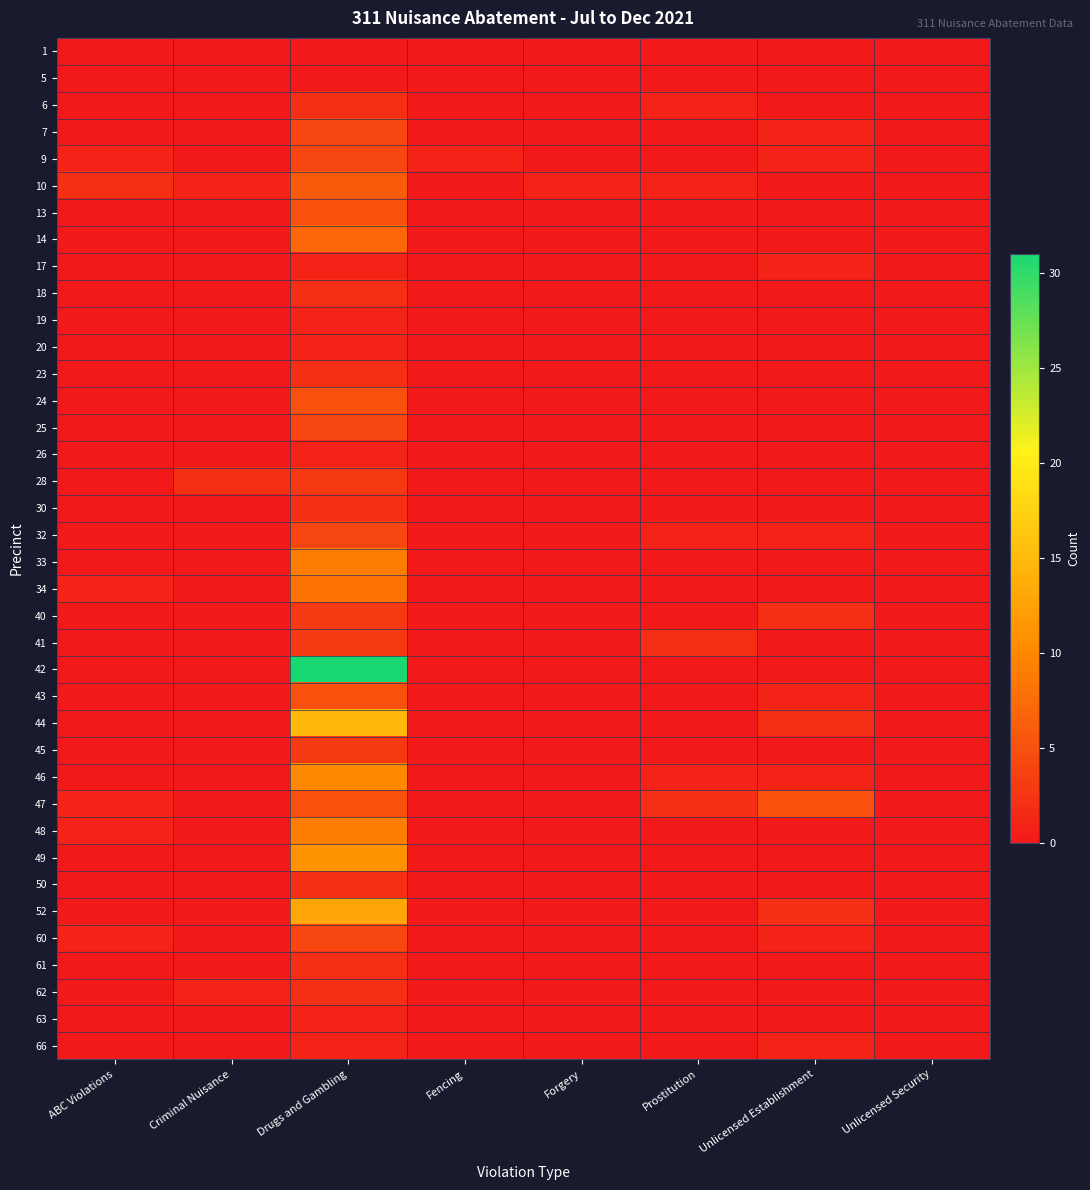

Rank the series by their maximum value, from lowest to highest.

1, 5, 17, 19, 20, 26, 63, 66, 6, 18, 23, 30, 50, 61, 62, 28, 40, 41, 45, 7, 9, 25, 32, 60, 13, 24, 43, 47, 10, 14, 34, 33, 48, 46, 49, 52, 44, 42